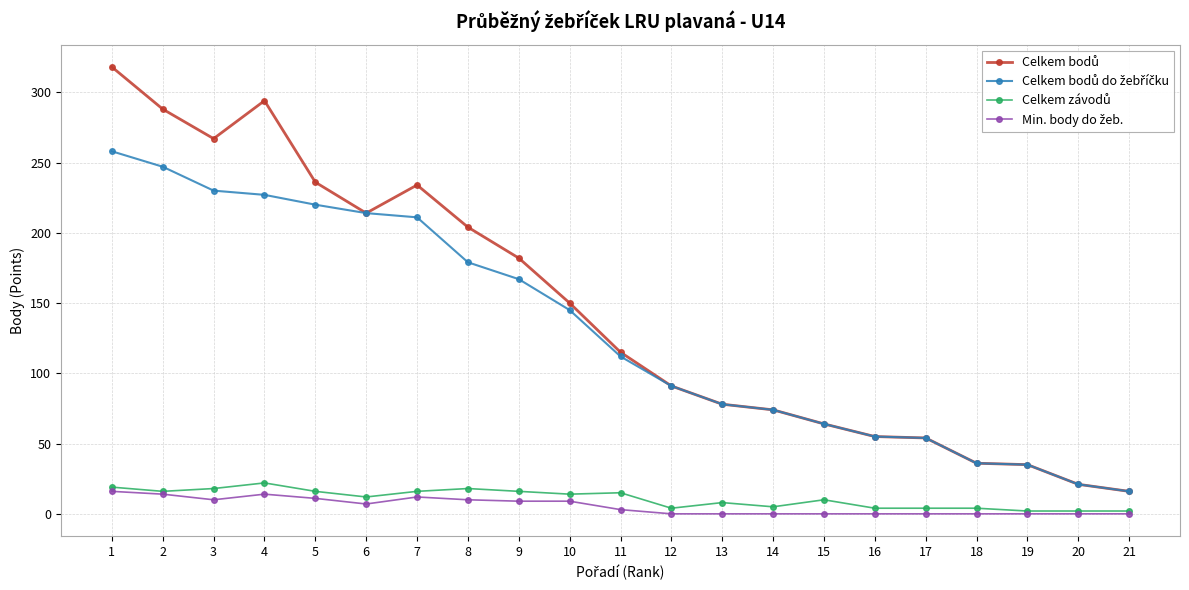

How many data points does each series have?

21